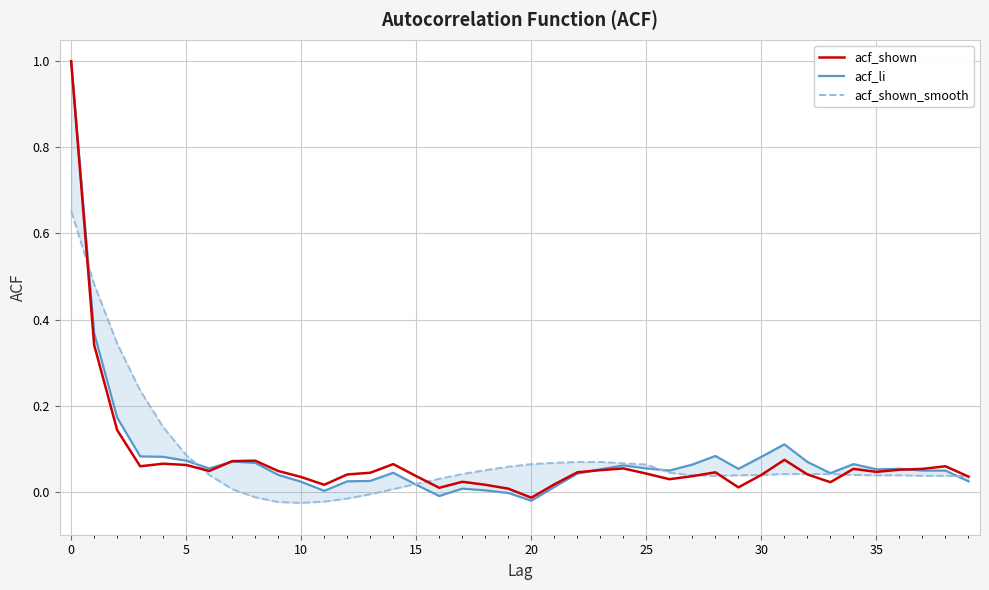

Which series has the largest range (max minus min)?

acf_li